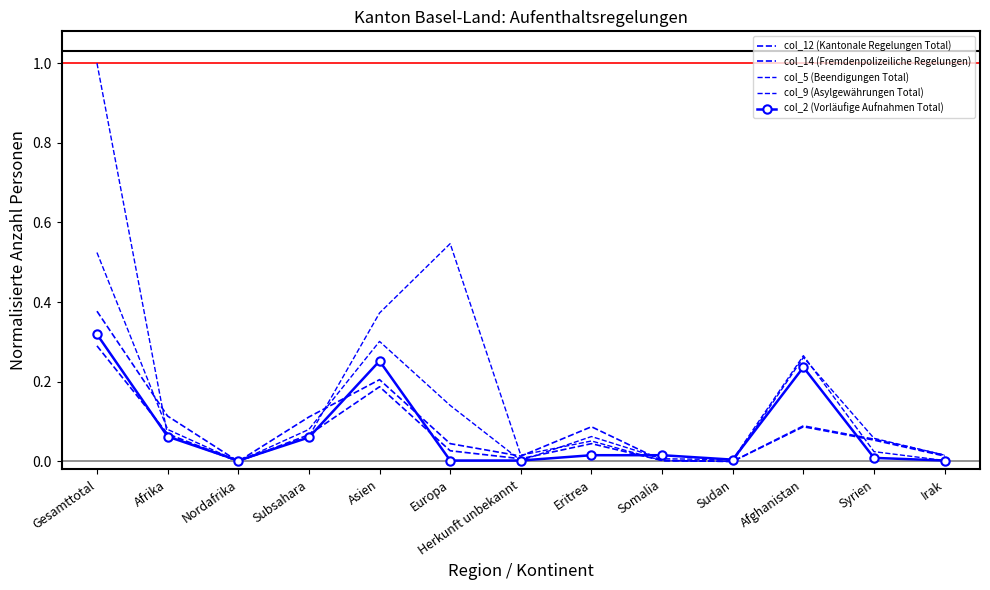

Which series has the largest range (max minus min)?

col_5 (Beendigungen Total)